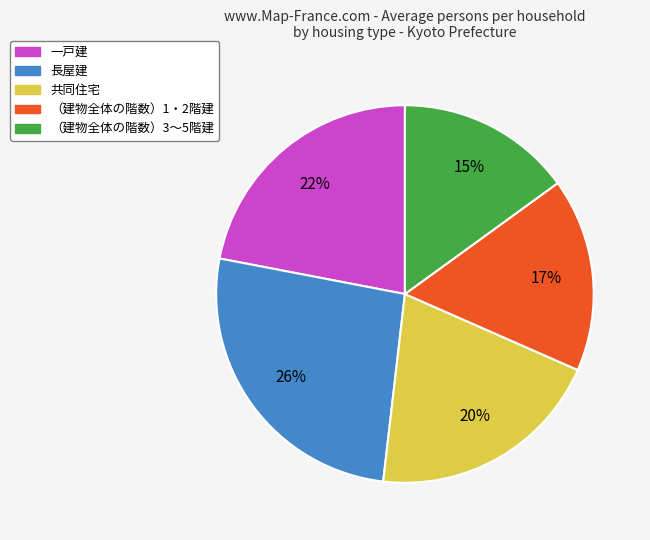

To the nearest percent, what is the average slice percentage?

20%